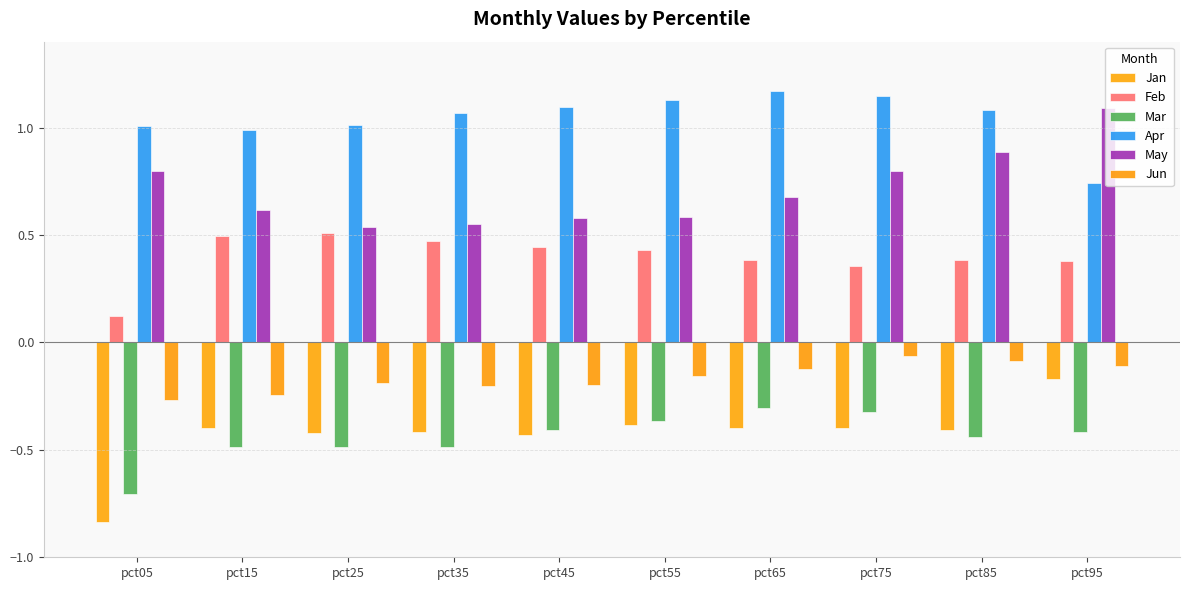

Read the Apr value at pct85.

1.1